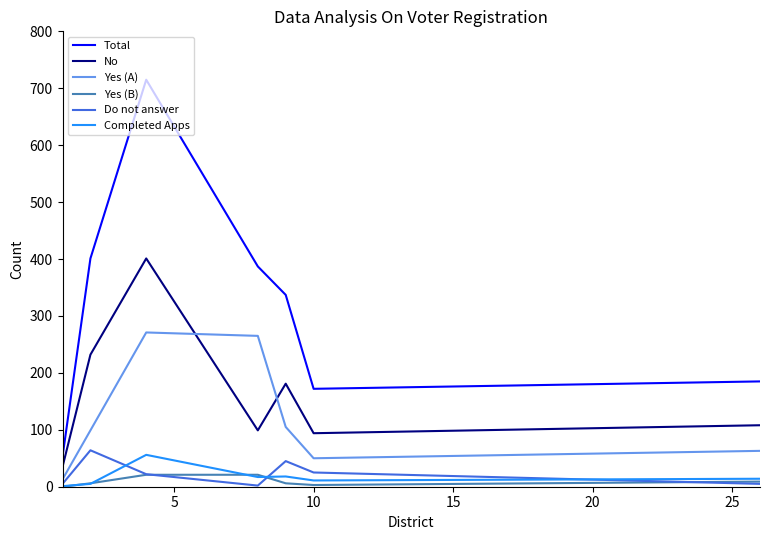

True or false: Completed Apps and Yes (A) cross at least once.

False